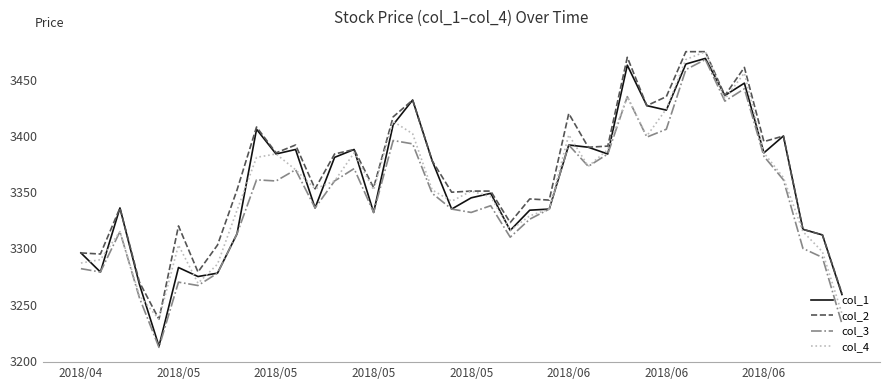

How many interior local peaks does the col_4 series have?

10